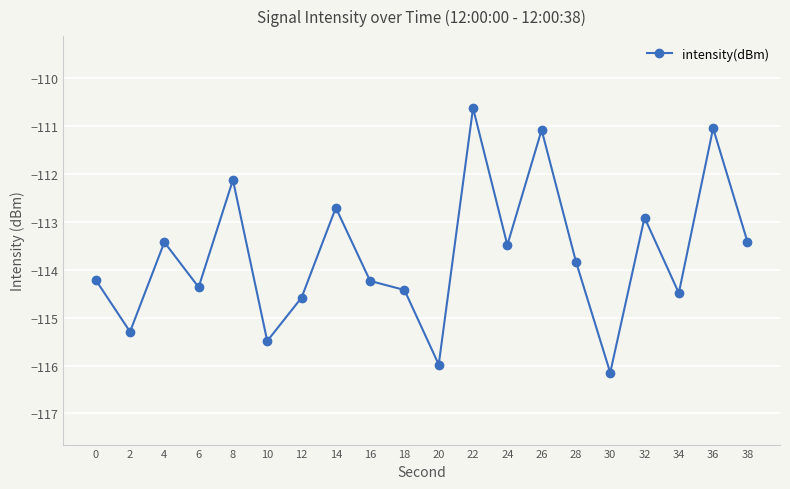

How many points are higher than both their immediate neighbors (excluding endpoints)?

7